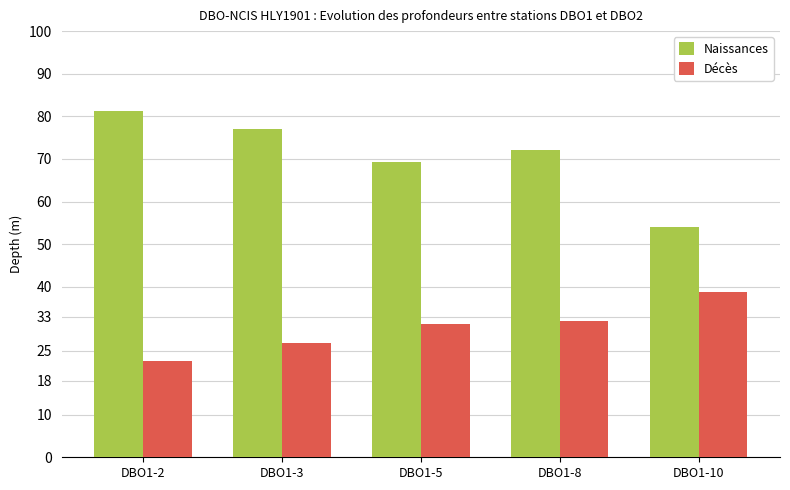

Where is Naissances nearest to the value 67?

DBO1-5